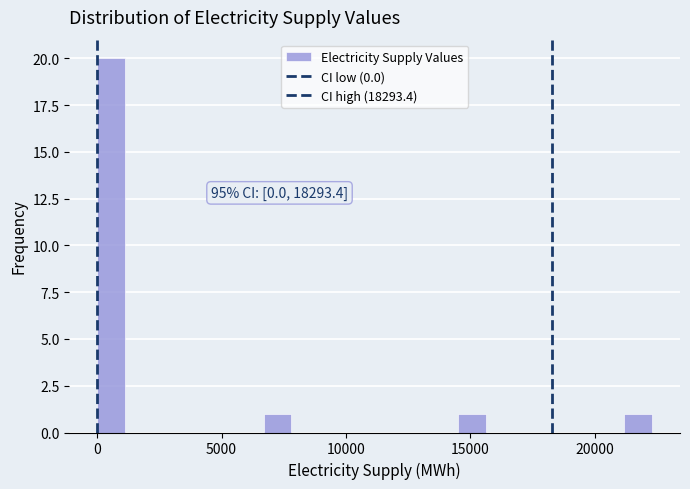

Around what value on the x-axis is the tallest bar? Give the approximate position of its centre, as read against the axis.

500